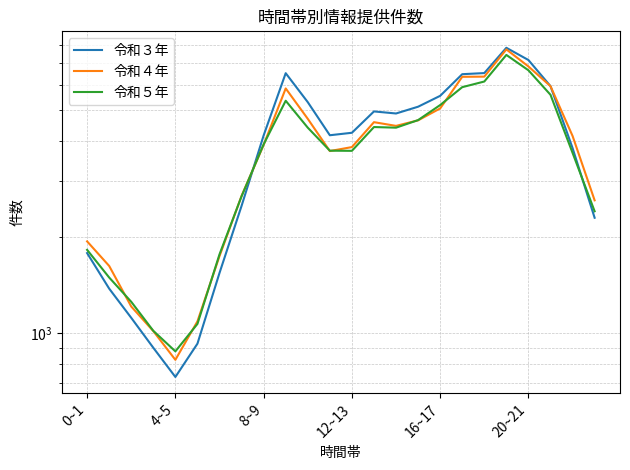

What is the spread (max minus min) of values at 19?

393